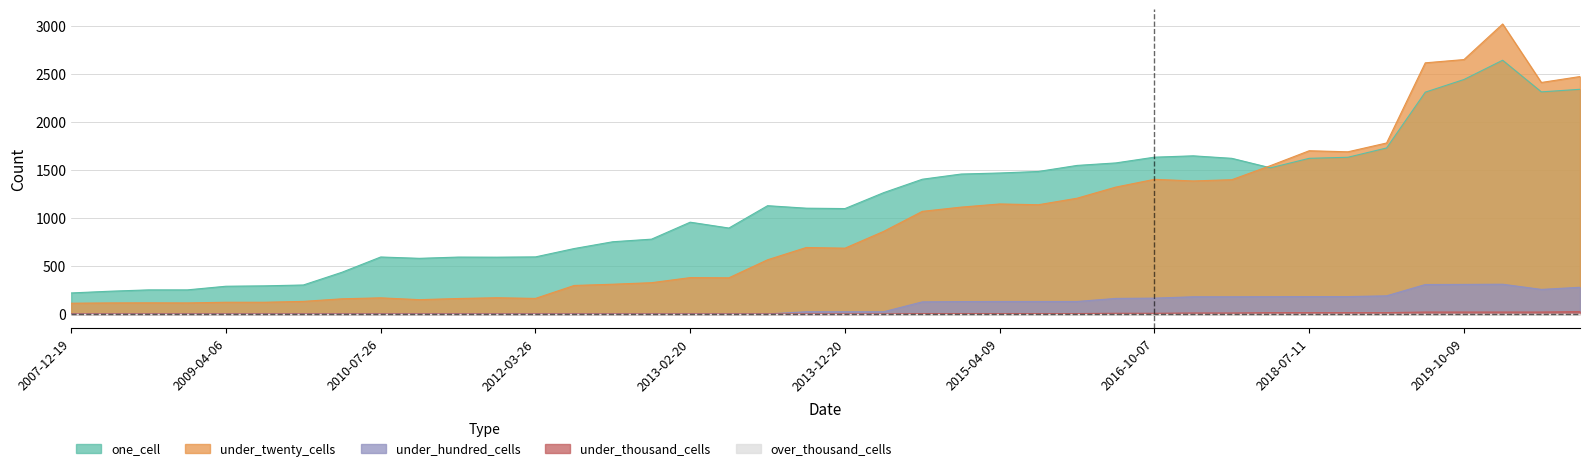

Reading left to right, transcribe all the data shown in this chart.

one_cell: 2007-12-19=219	2008-06-27=237	2008-10-10=251	2008-12-17=251	2009-04-06=289	2009-06-17=293	2009-09-25=302	2009-12-16=435	2010-07-26=594	2010-11-17=580	2011-02-21=593	2011-09-05=592	2012-03-26=595	2012-07-13=682	2012-10-31=753	2012-12-11=780	2013-02-20=957	2013-05-21=896	2013-07-09=1129	2013-09-10=1103	2013-12-20=1099	2014-03-28=1265	2014-09-08=1405	2015-01-19=1459	2015-04-09=1470	2015-07-03=1486	2015-10-01=1549	2016-07-04=1575	2016-10-07=1635	2016-12-27=1649	2017-04-12=1623	2017-12-22=1524	2018-07-11=1623	2018-09-28=1634	2019-01-01=1731	2019-04-06=2313	2019-10-09=2445	2020-01-01=2646	2020-04-01=2316	2020-07-01=2343
under_twenty_cells: 2007-12-19=112	2008-06-27=115	2008-10-10=116	2008-12-17=115	2009-04-06=122	2009-06-17=122	2009-09-25=131	2009-12-16=158	2010-07-26=168	2010-11-17=149	2011-02-21=161	2011-09-05=169	2012-03-26=162	2012-07-13=297	2012-10-31=310	2012-12-11=326	2013-02-20=379	2013-05-21=377	2013-07-09=565	2013-09-10=693	2013-12-20=686	2014-03-28=861	2014-09-08=1070	2015-01-19=1114	2015-04-09=1147	2015-07-03=1139	2015-10-01=1207	2016-07-04=1323	2016-10-07=1404	2016-12-27=1387	2017-04-12=1400	2017-12-22=1547	2018-07-11=1702	2018-09-28=1691	2019-01-01=1783	2019-04-06=2619	2019-10-09=2653	2020-01-01=3024	2020-04-01=2414	2020-07-01=2476
under_hundred_cells: 2007-12-19=0	2008-06-27=0	2008-10-10=0	2008-12-17=0	2009-04-06=0	2009-06-17=0	2009-09-25=0	2009-12-16=0	2010-07-26=0	2010-11-17=0	2011-02-21=0	2011-09-05=0	2012-03-26=0	2012-07-13=0	2012-10-31=0	2012-12-11=0	2013-02-20=0	2013-05-21=0	2013-07-09=0	2013-09-10=23	2013-12-20=23	2014-03-28=23	2014-09-08=126	2015-01-19=129	2015-04-09=130	2015-07-03=130	2015-10-01=130	2016-07-04=162	2016-10-07=165	2016-12-27=179	2017-04-12=179	2017-12-22=180	2018-07-11=181	2018-09-28=181	2019-01-01=189	2019-04-06=307	2019-10-09=308	2020-01-01=310	2020-04-01=256	2020-07-01=278
under_thousand_cells: 2007-12-19=0	2008-06-27=0	2008-10-10=0	2008-12-17=0	2009-04-06=0	2009-06-17=0	2009-09-25=0	2009-12-16=0	2010-07-26=0	2010-11-17=0	2011-02-21=0	2011-09-05=0	2012-03-26=0	2012-07-13=0	2012-10-31=0	2012-12-11=0	2013-02-20=0	2013-05-21=0	2013-07-09=0	2013-09-10=0	2013-12-20=0	2014-03-28=0	2014-09-08=4	2015-01-19=4	2015-04-09=4	2015-07-03=4	2015-10-01=4	2016-07-04=7	2016-10-07=7	2016-12-27=10	2017-04-12=10	2017-12-22=14	2018-07-11=14	2018-09-28=14	2019-01-01=14	2019-04-06=20	2019-10-09=20	2020-01-01=20	2020-04-01=20	2020-07-01=25